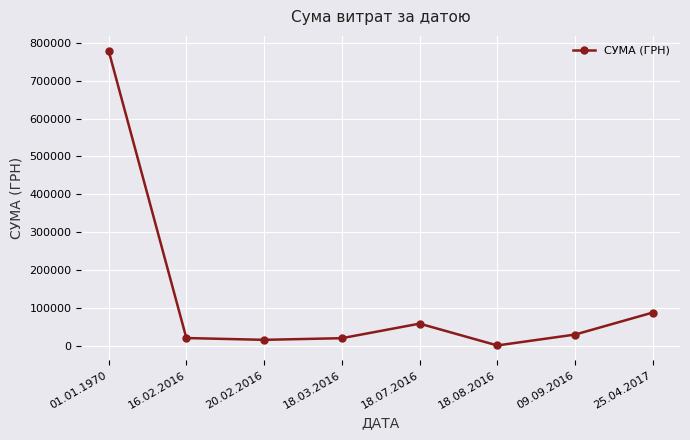

Is it true that the value at 18.07.2016 is 57847.8?

True